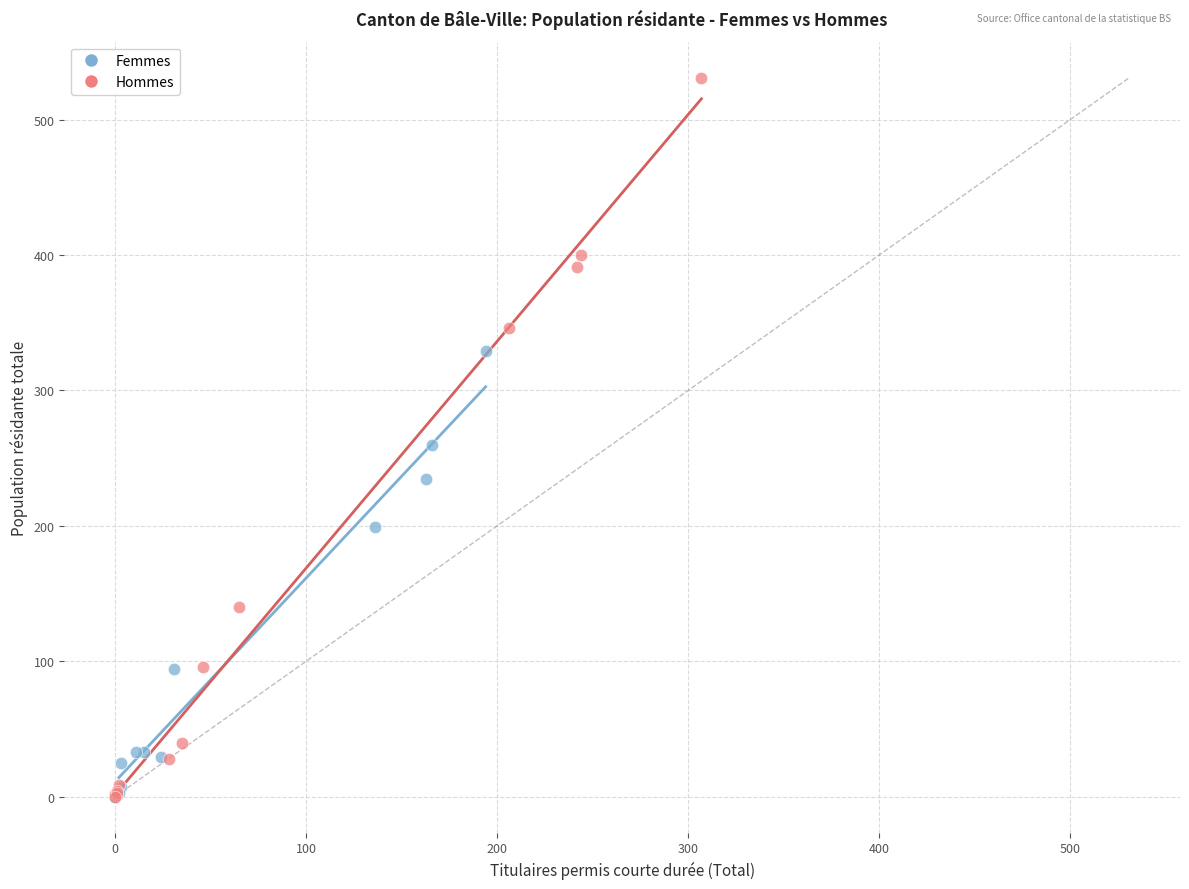

Which series reaches the maximum Y coordinate?

Hommes